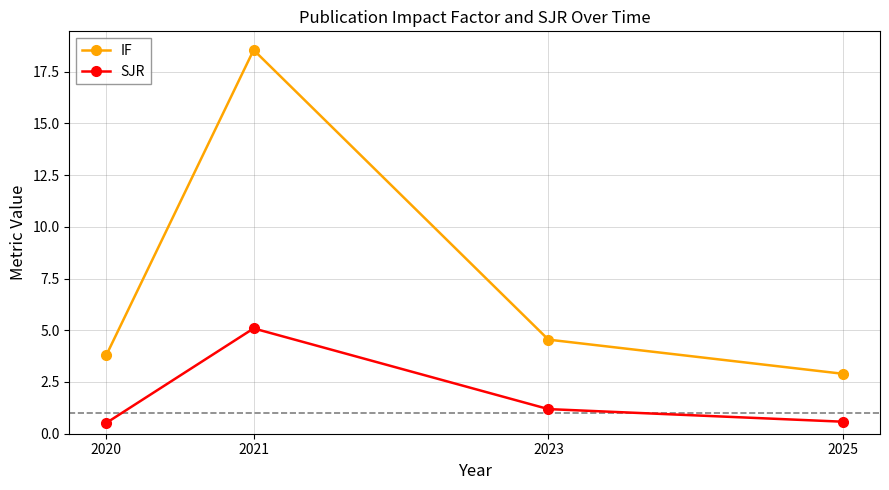

The value of IF at 2021 is 18.5. True or false?

True